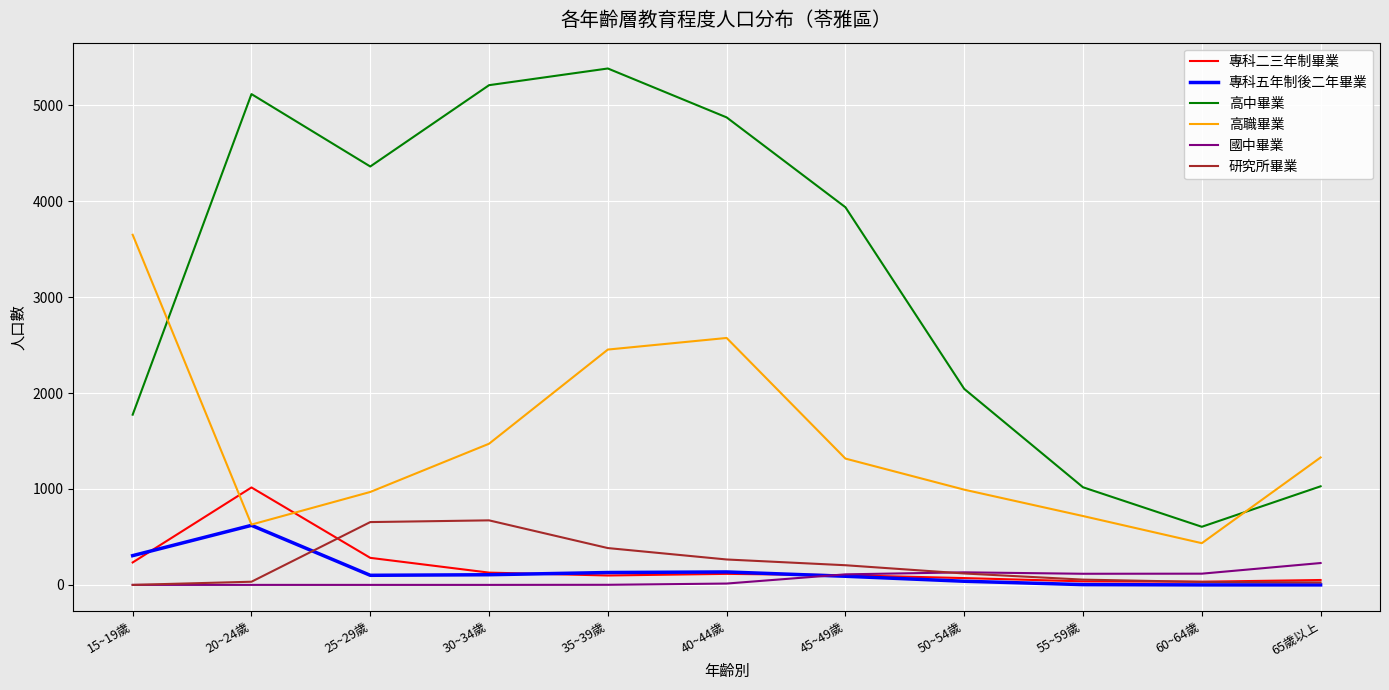

How many values in the 研究所畢業 series are below 119?

5